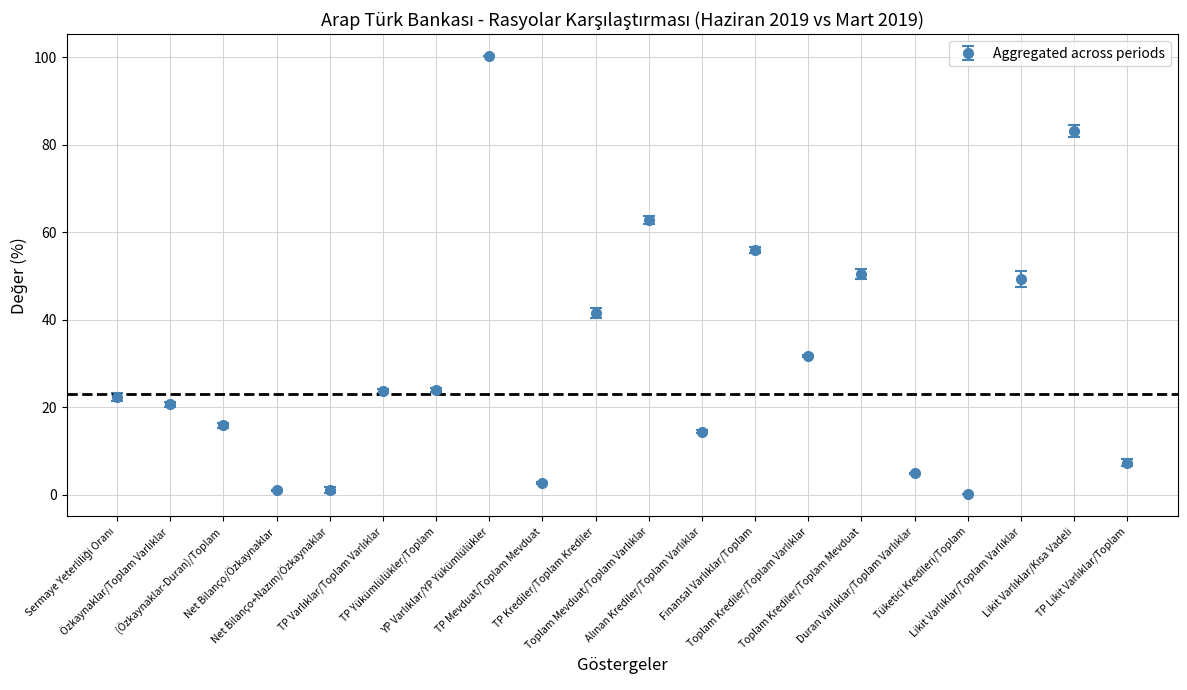

What is the sum of all values?

613.0